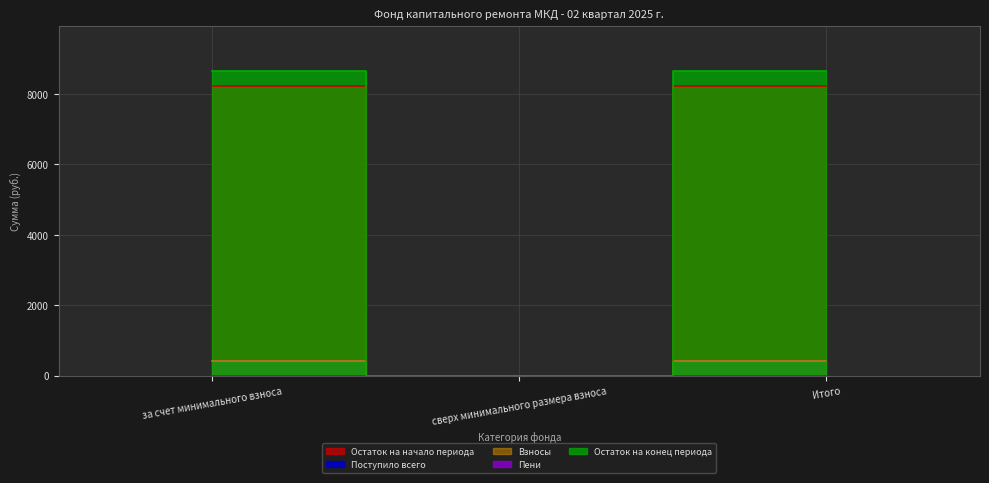

At which category is the sum across all series the highest?

за счет минимального взноса